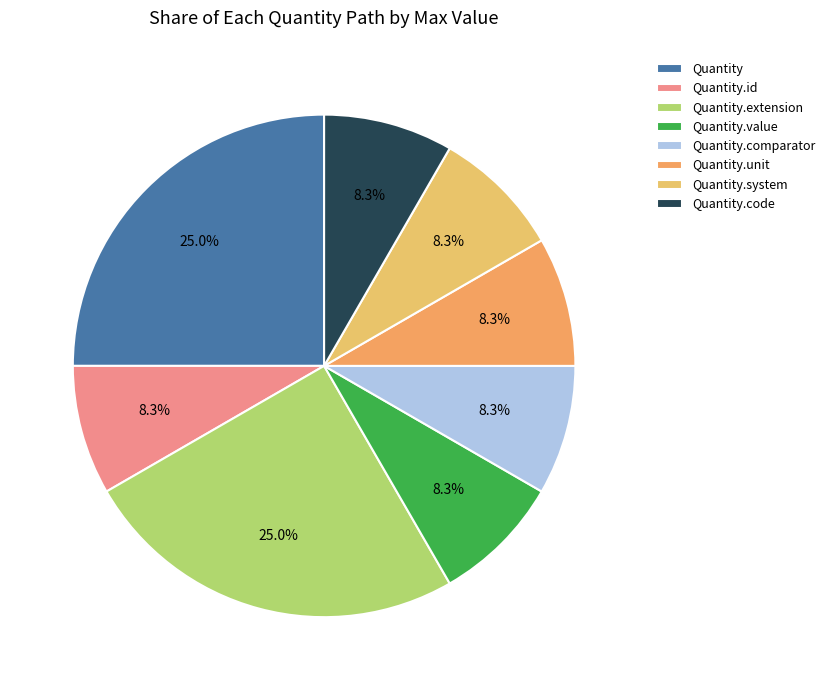

To the nearest percent, what is the average slice percentage?

12%